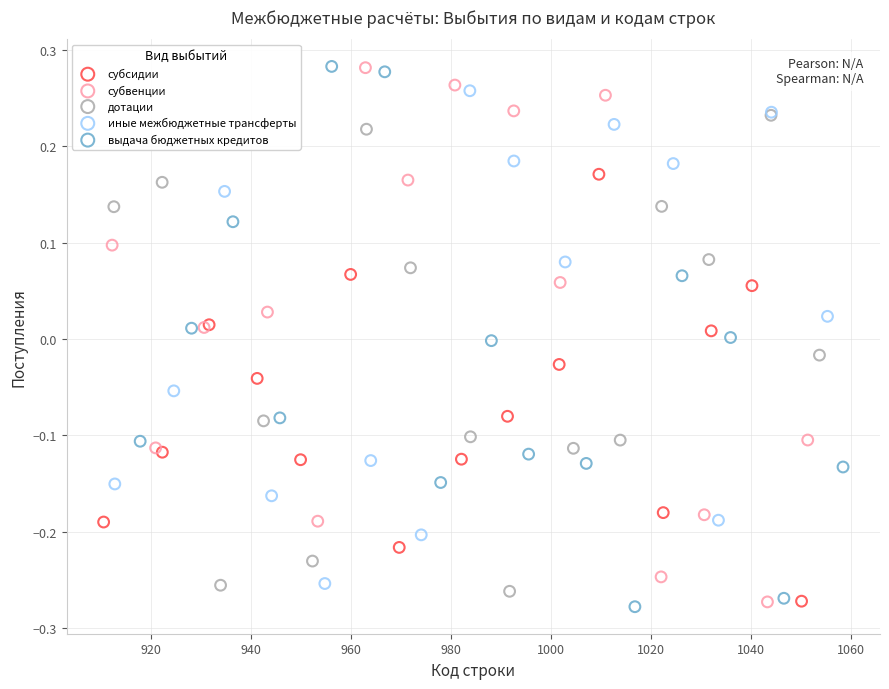

Which series has the widest spread of Y values?

выдача бюджетных кредитов